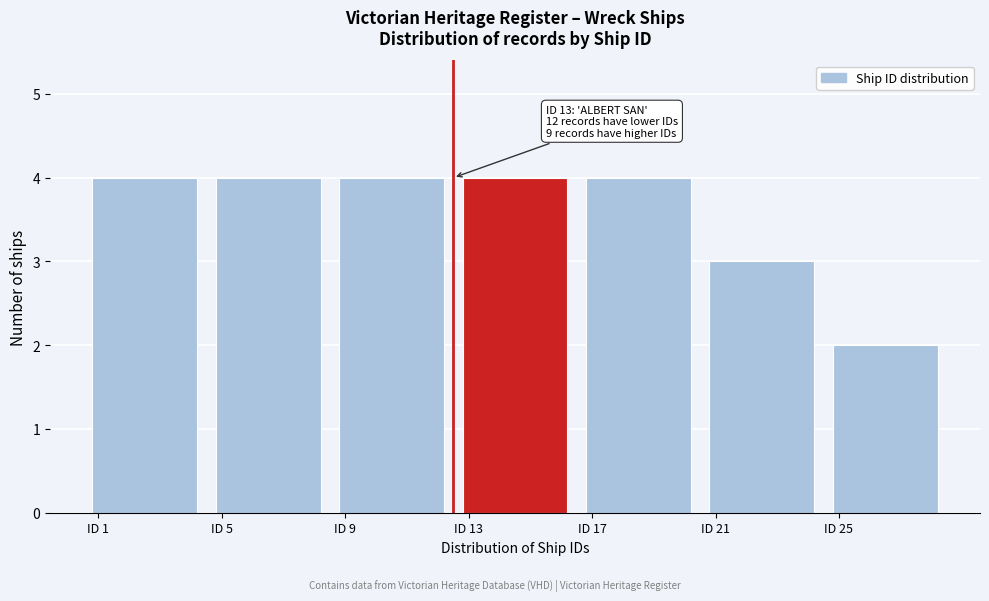

Reading left to right, transcribe all the data shown in this chart.

ID 1=4	ID 5=4	ID 9=4	ID 13=4	ID 17=4	ID 21=3	ID 25=2